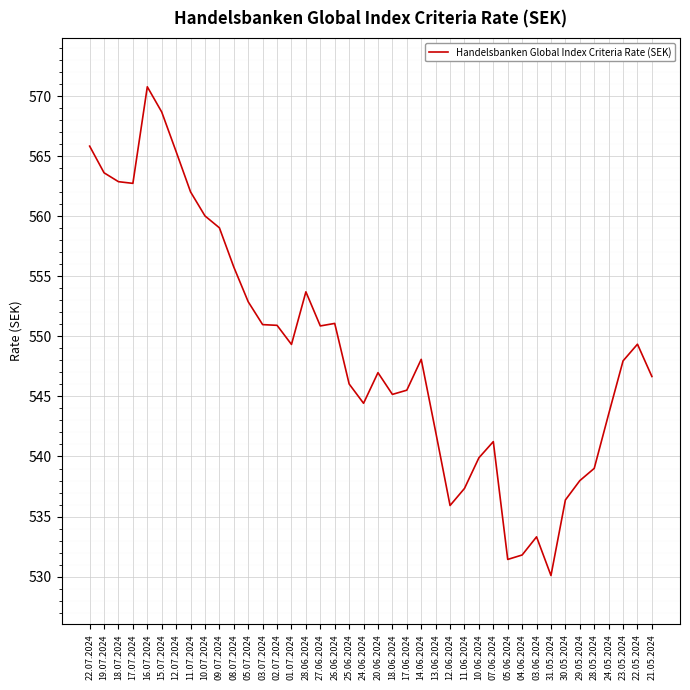

Which category has the lowest value across all series?

31.05.2024